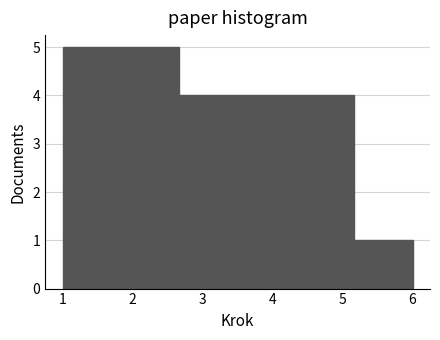

Reading left to right, list every bar in this chart as the range it spans on the x-axis followed by its height. Neither the bar edges nor the heights are printed on the chart, so give them approximately, as read against the axes.

1.0 to 1.8: 5
1.8 to 2.7: 5
2.7 to 3.5: 4
3.5 to 4.3: 4
4.3 to 5.2: 4
5.2 to 6.0: 1